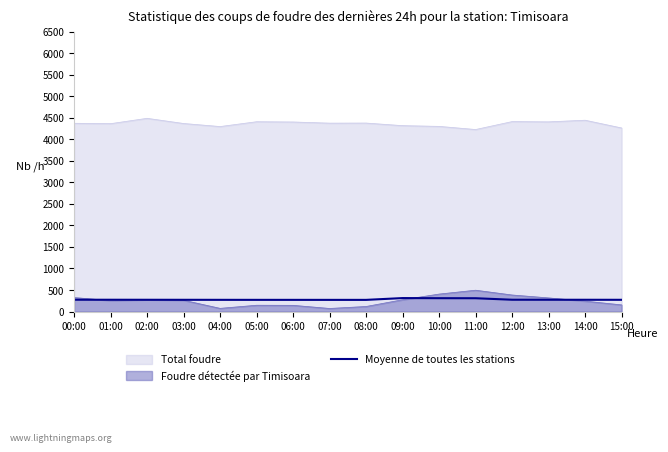

How many interior local peaks (higher than both neighbors) does the data have?

1